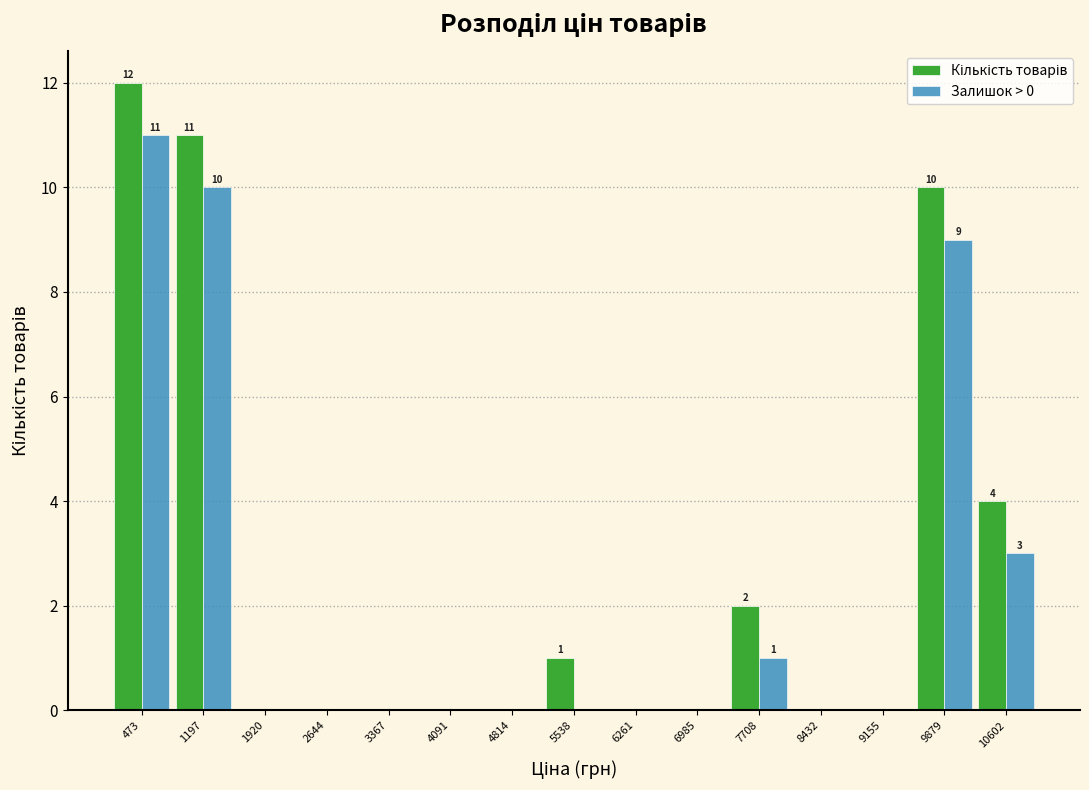

In the Кількість товарів series, which range on the x-axis has the tallest bar?

100 to 800